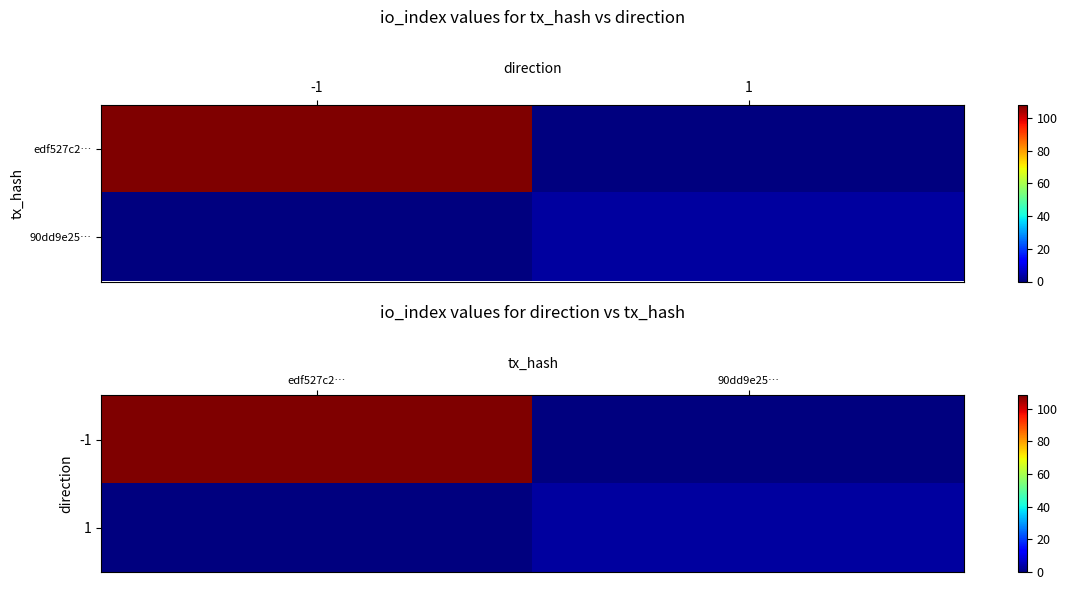

How many values in 1 are above zero?

1